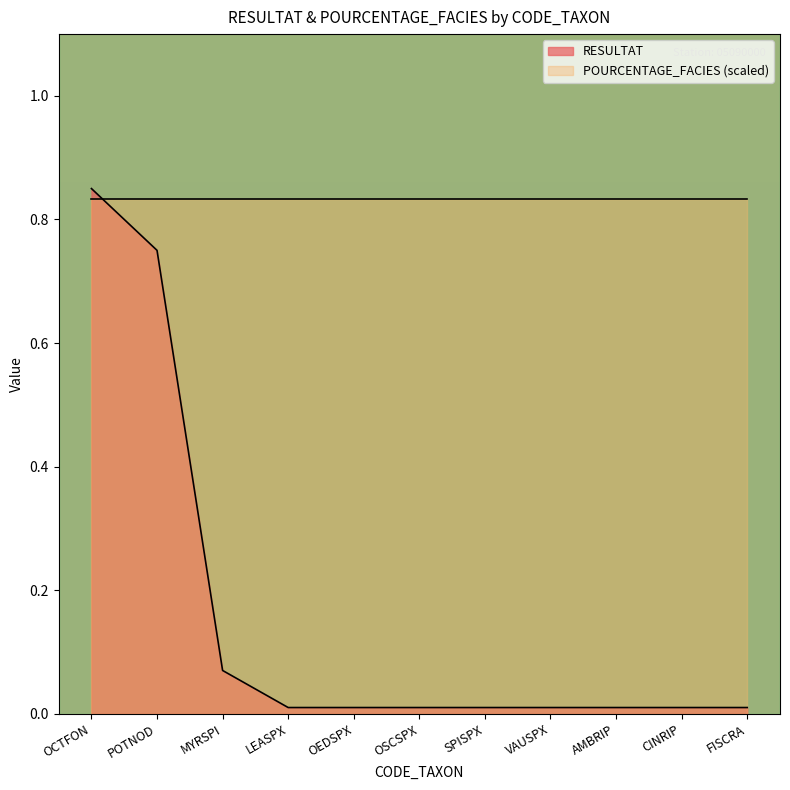

Rank the categories by value from lowest to highest.

LEASPX, OEDSPX, OSCSPX, SPISPX, VAUSPX, AMBRIP, CINRIP, FISCRA, MYRSPI, POTNOD, OCTFON